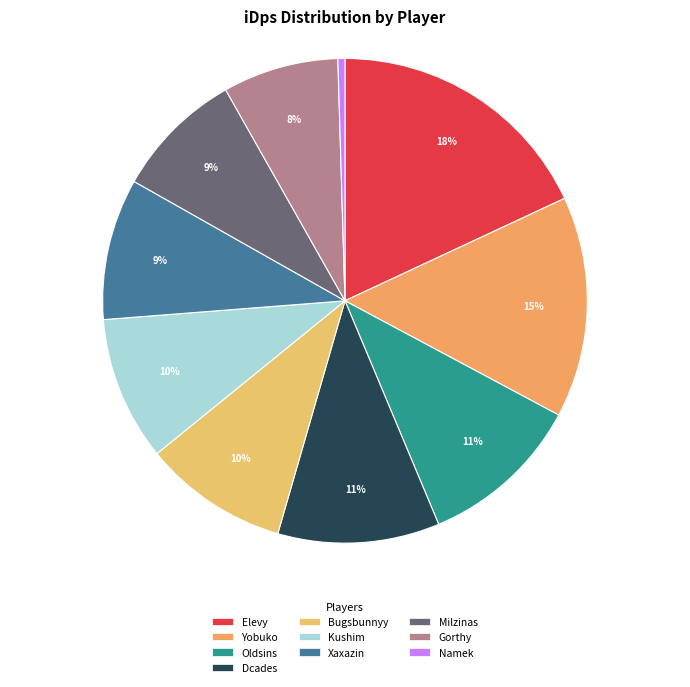

Between Kushim and Bugsbunnyy, which is larger?

Bugsbunnyy